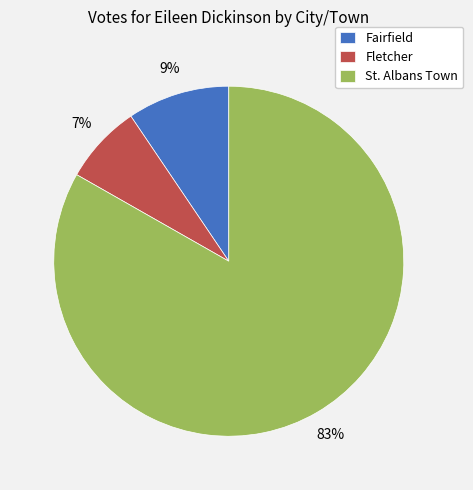

To the nearest percent, what is the average slice percentage?

33%